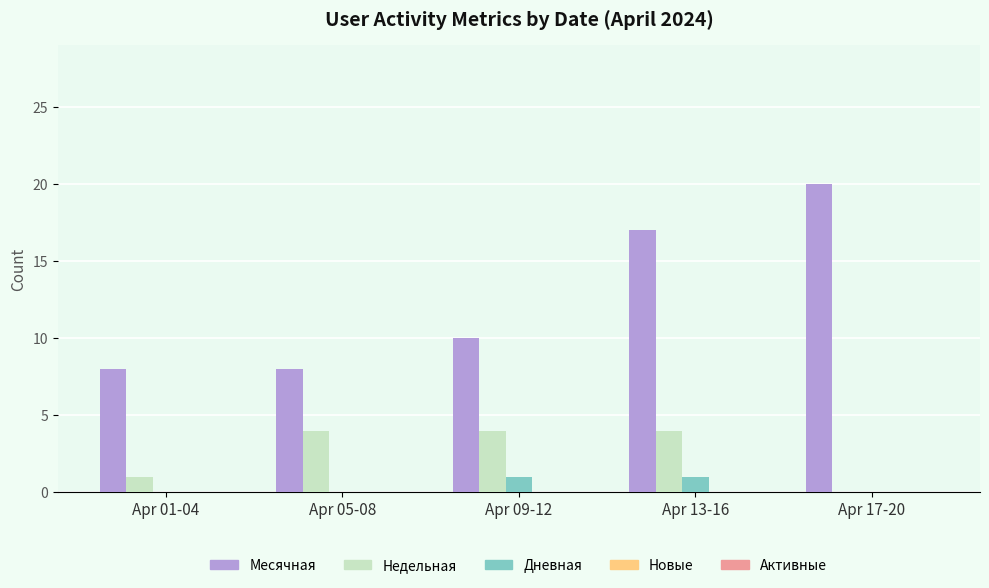

Which label corresponds to the largest value in the chart?

Apr 17-20